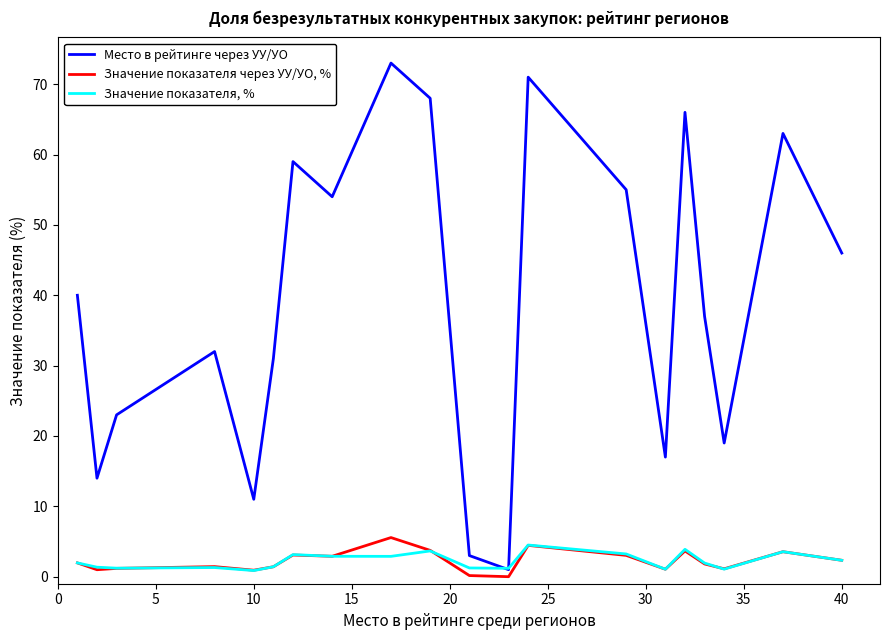

Which series has the largest total across all categories?

Место в рейтинге через УУ/УО